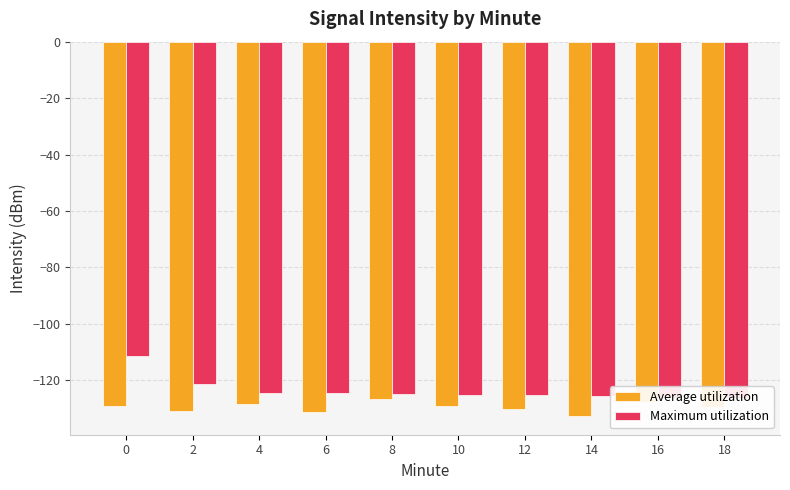

What is the total value across all series at 0?

-240.5